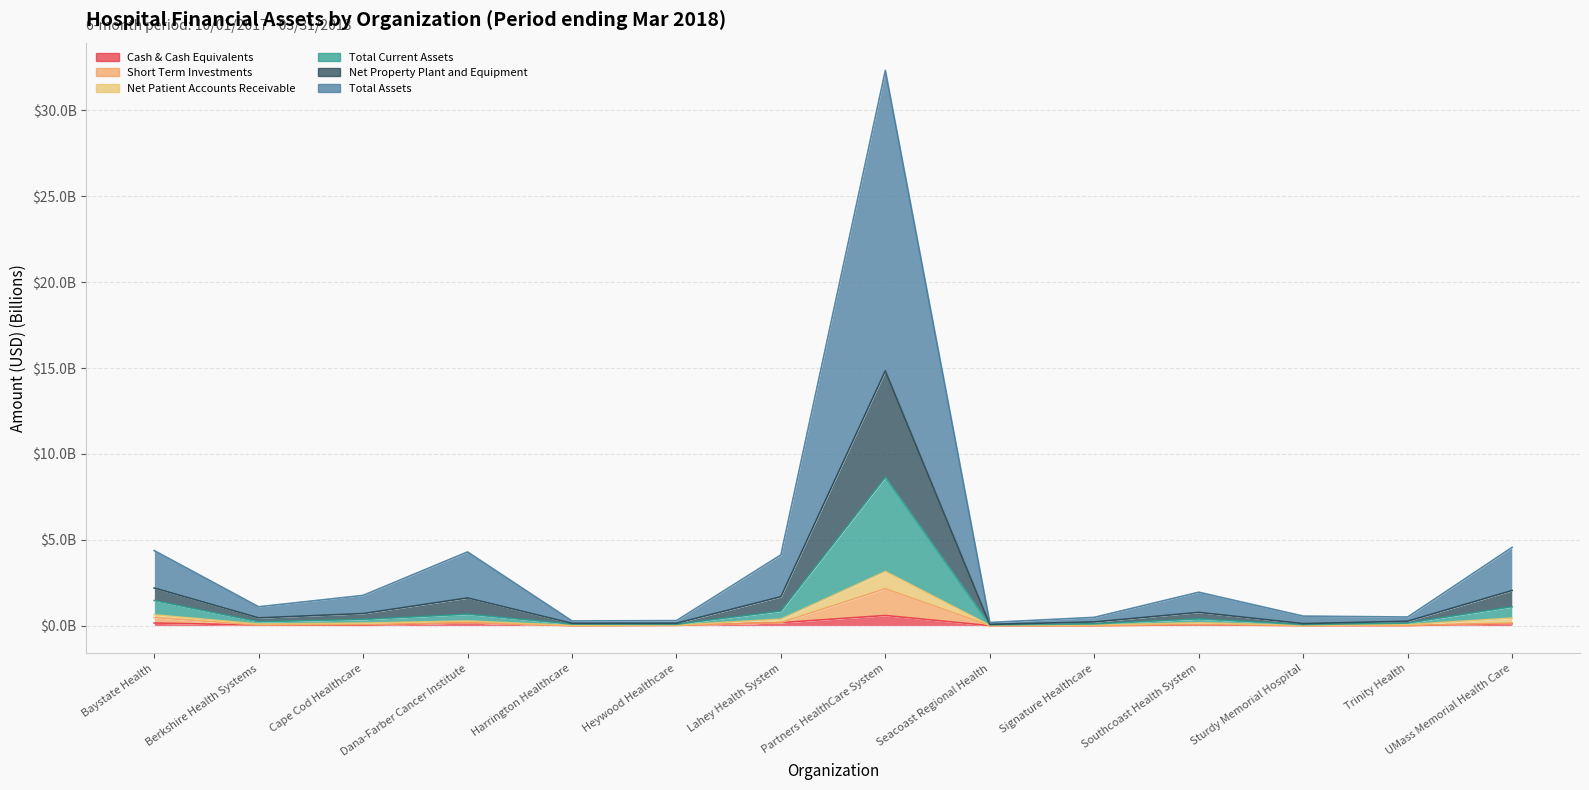

In Total Current Assets, how many points are higher than both neighbors (excluding endpoints)?

3